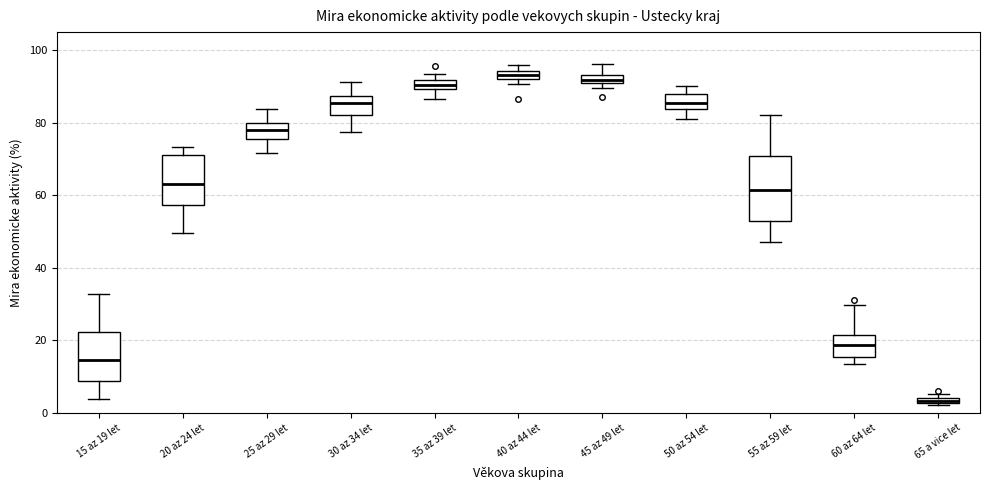

Where is the upper edge of the box for 45 az 49 let on the y-axis? The values are not printed on the chart, so give them approximately, as read against the axis.

94